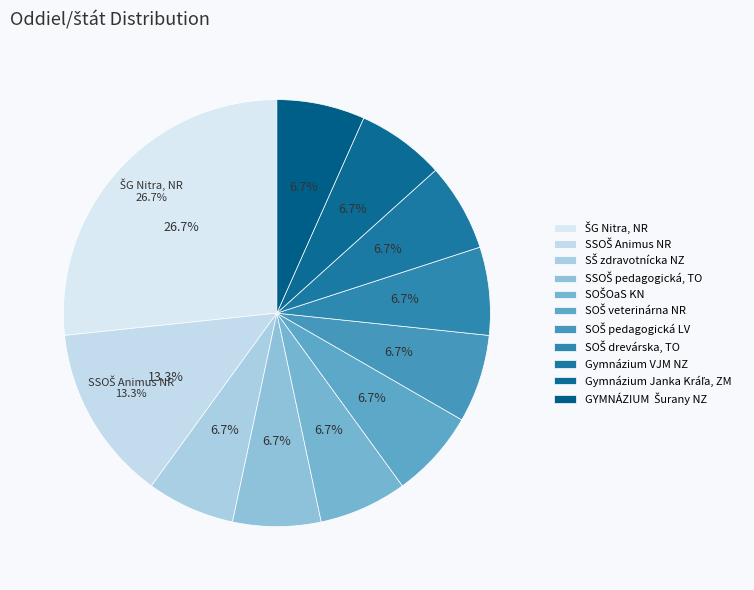

How many segments does this pie chart have?

11